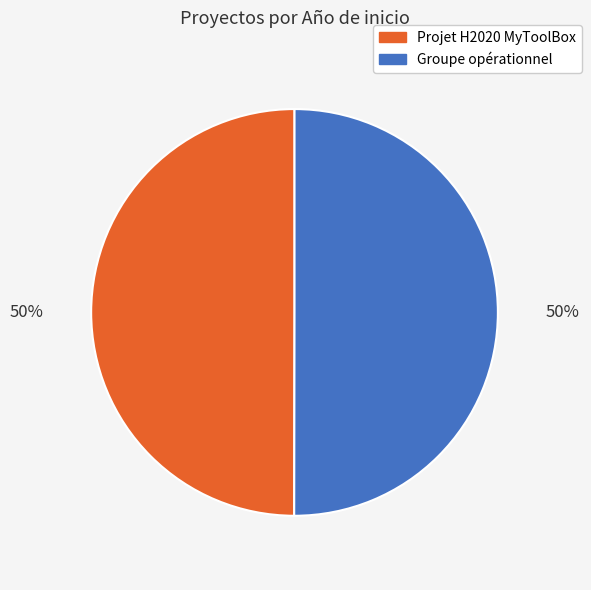

The Projet H2020 MyToolBox slice represents 58% of the pie. True or false?

False